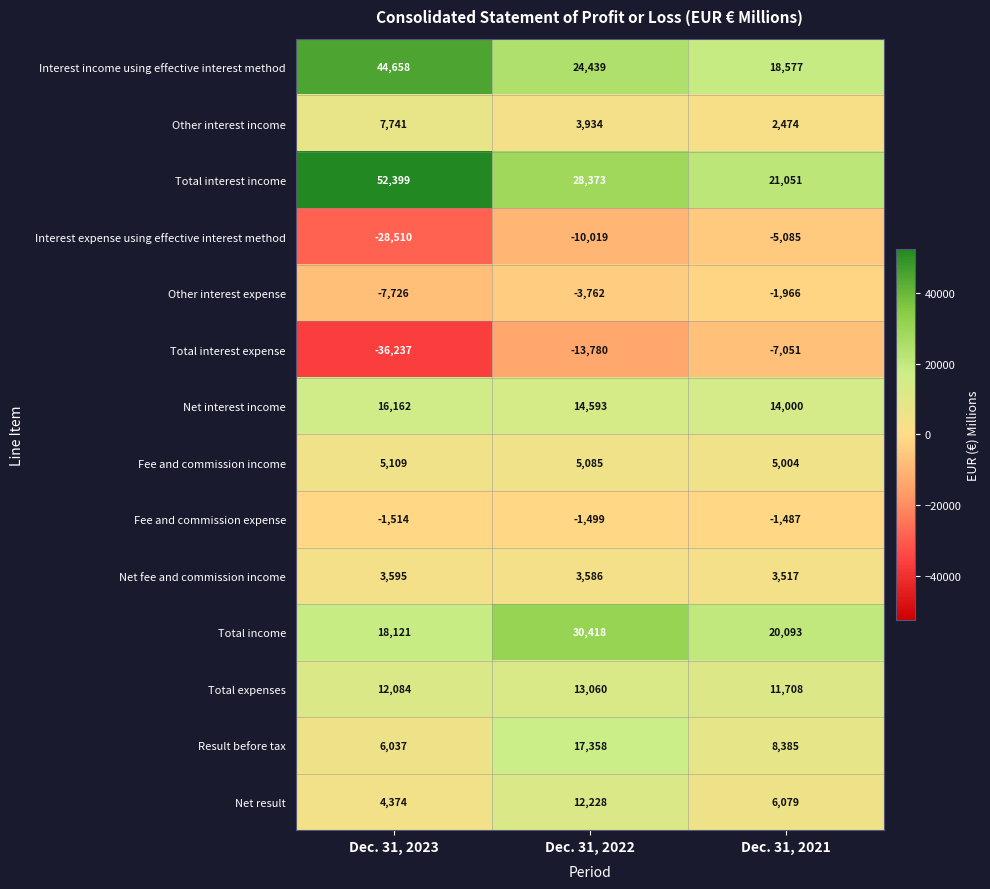

Rank the categories by Net fee and commission income value from lowest to highest.

Dec. 31, 2021, Dec. 31, 2022, Dec. 31, 2023